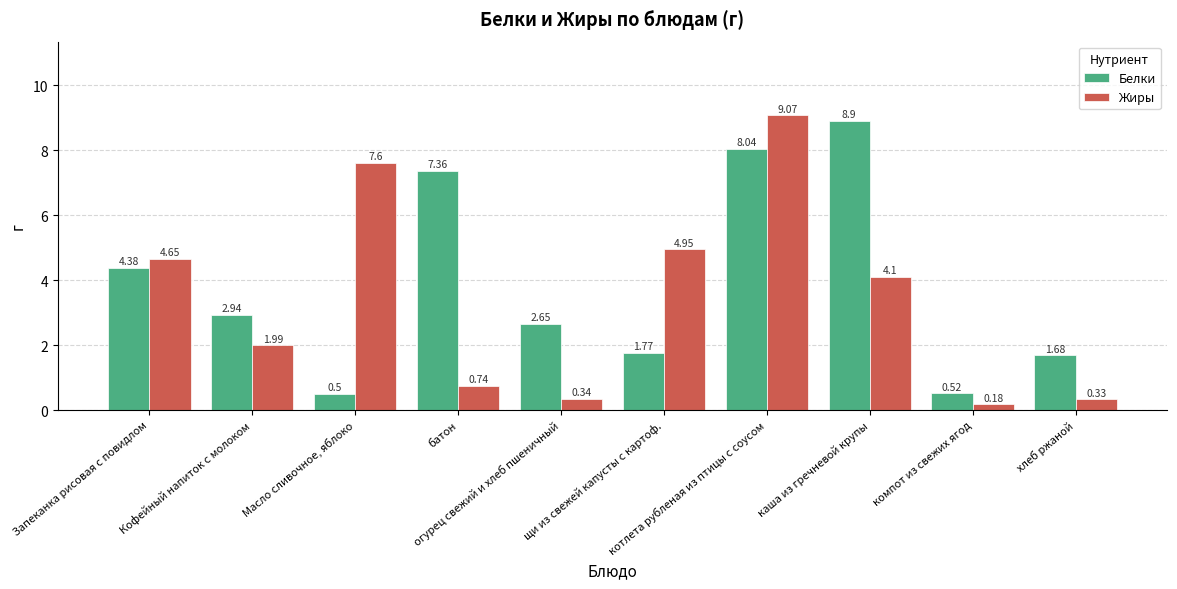

Which series has the largest range (max minus min)?

Жиры